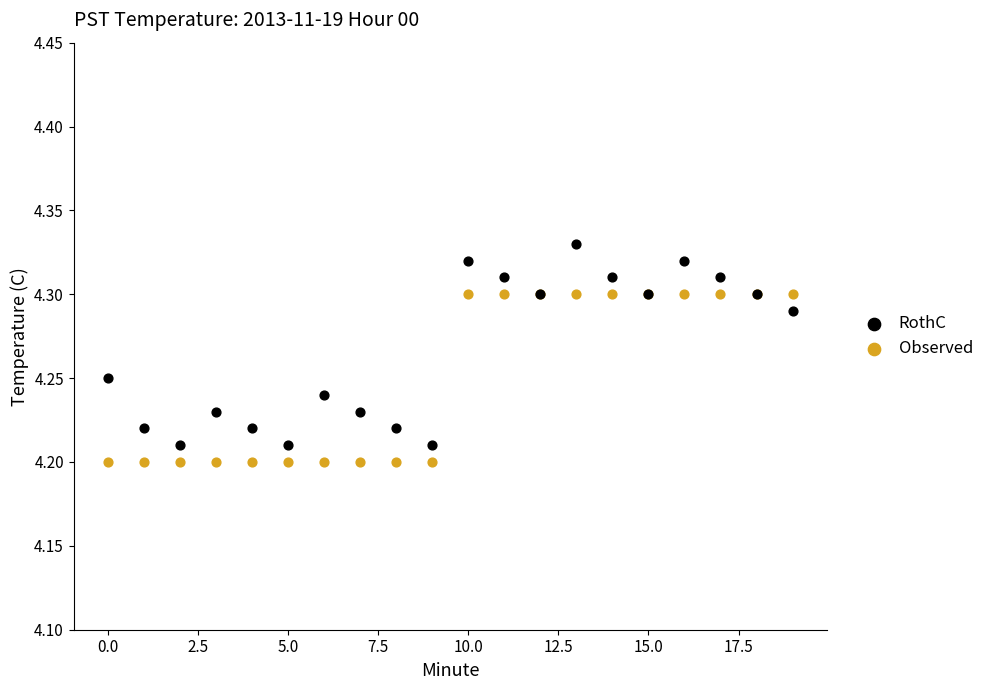

Which series has the widest spread of Y values?

RothC